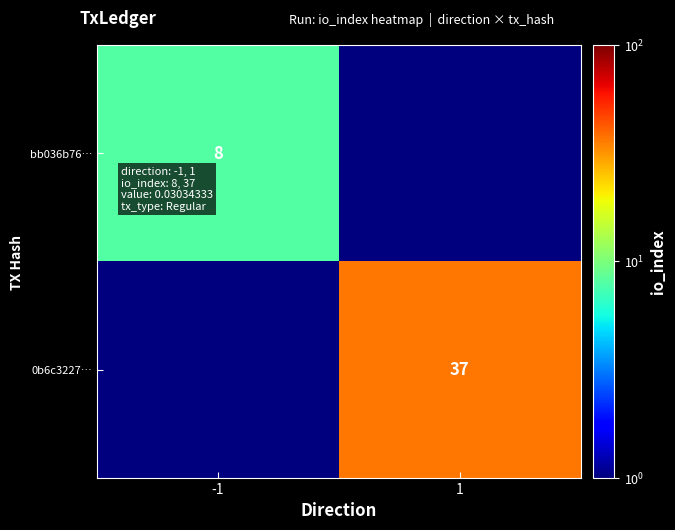

The bb036b76… series shows 8.0 at -1. True or false?

True